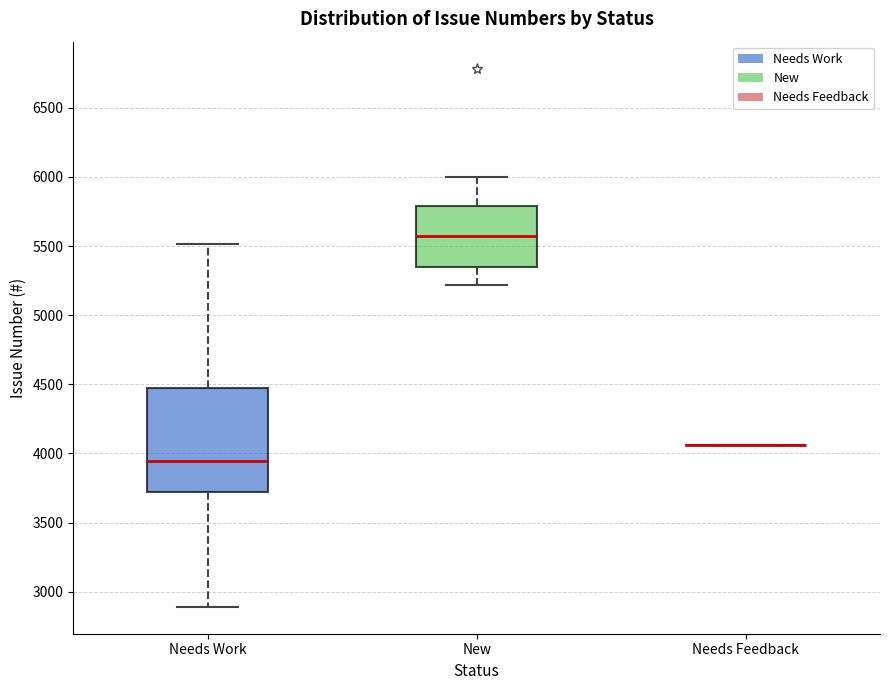

Reading left to right, transcribe this box plot: for each box, give where its median line is, the range the box spans, and where its two whiskers end, as read against the y-axis. The values are not printed on the chart, so give them approximately, as read against the axis.

Needs Work: median 3950, box 3700 to 4450, whiskers 2900 to 5500
New: median 5550, box 5350 to 5800, whiskers 5200 to 6000
Needs Feedback: box collapsed to a line at 4050, whiskers 4050 to 4050